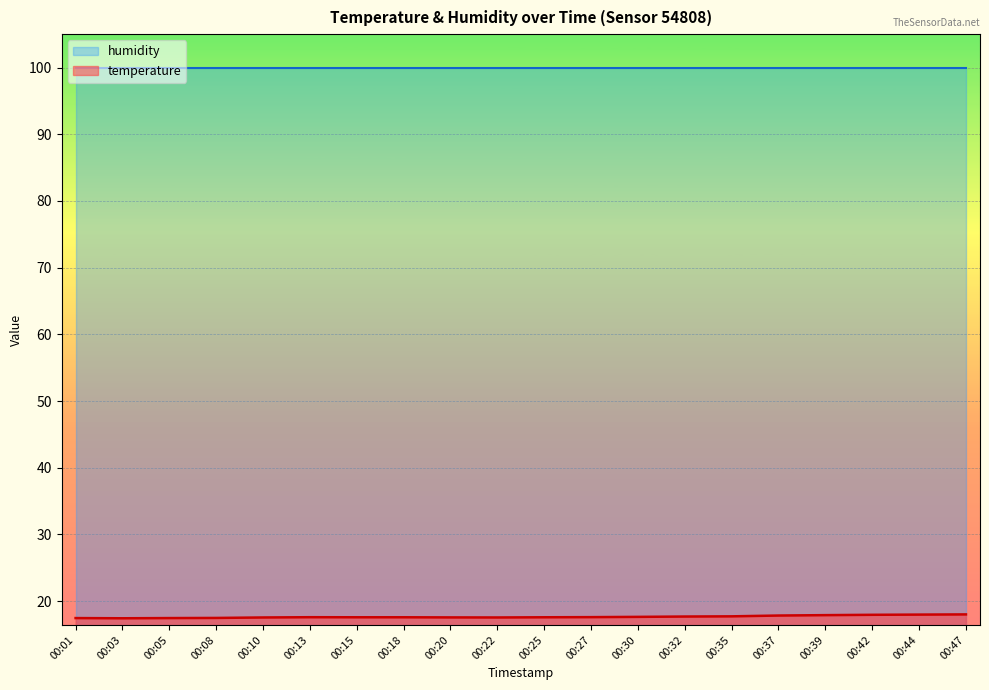

List the labels in order of value, smallest first.

00:03, 00:01, 00:05, 00:08, 00:10, 00:22, 00:20, 00:15, 00:18, 00:25, 00:13, 00:27, 00:30, 00:32, 00:35, 00:37, 00:39, 00:42, 00:44, 00:47